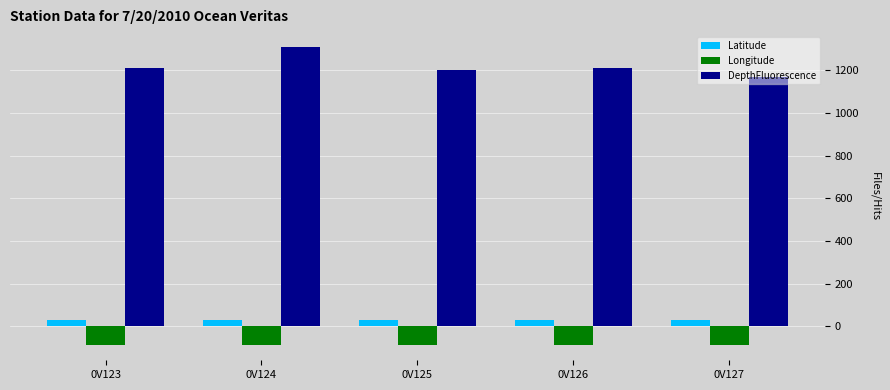

What is the sum of the Latitude values at 0V125 and 0V124?

57.2